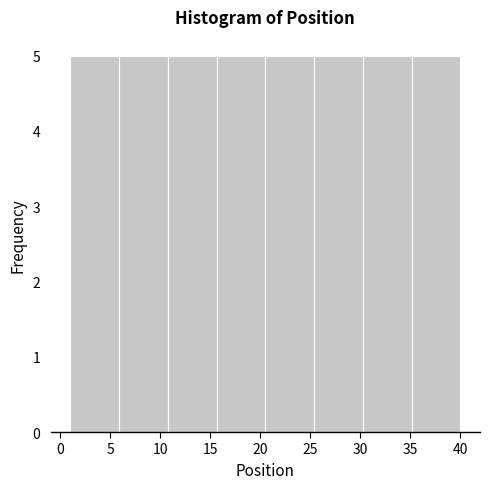

Reading left to right, transcribe this chart: for each bar, give the range it covers on the x-axis and its height. Neither the bar edges nor the heights are printed on the chart, so give them approximately, as read against the axes.

1.0 to 6.0: 5
6.0 to 11.0: 5
11.0 to 15.5: 5
15.5 to 20.5: 5
20.5 to 25.5: 5
25.5 to 30.5: 5
30.5 to 35.0: 5
35.0 to 40.0: 5